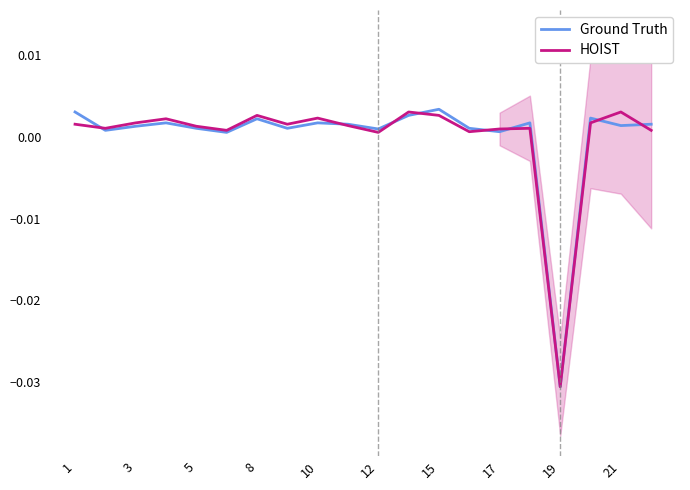

Which series has the largest range (max minus min)?

Ground Truth